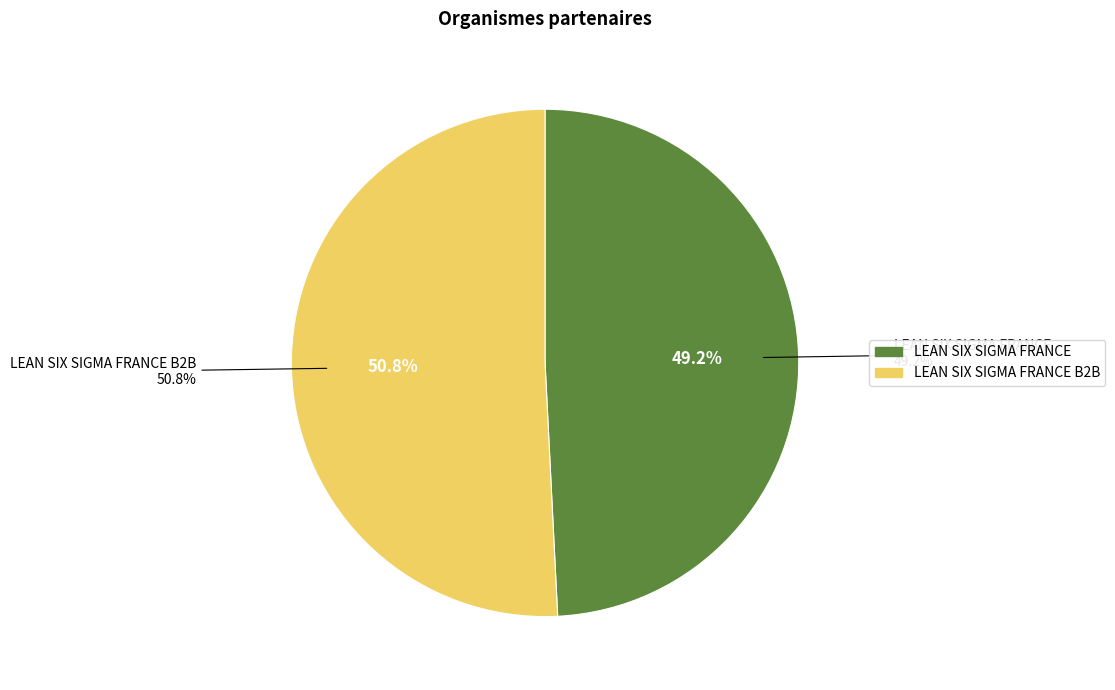

Count the number of slices in the pie.

2